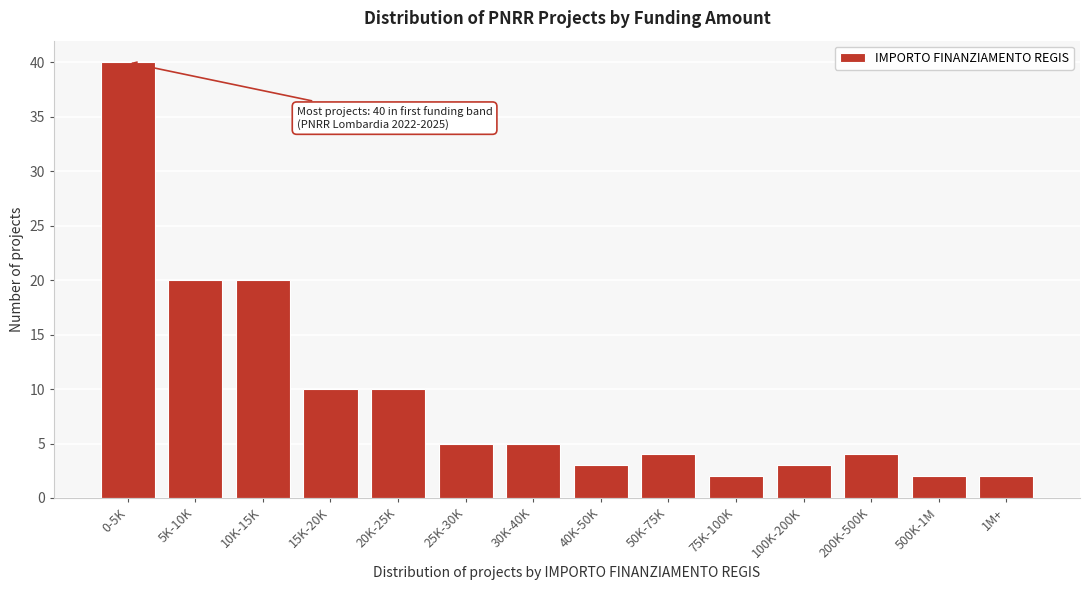

Reading left to right, what are all the values shown in this chart?

40	20	20	10	10	5	5	3	4	2	3	4	2	2